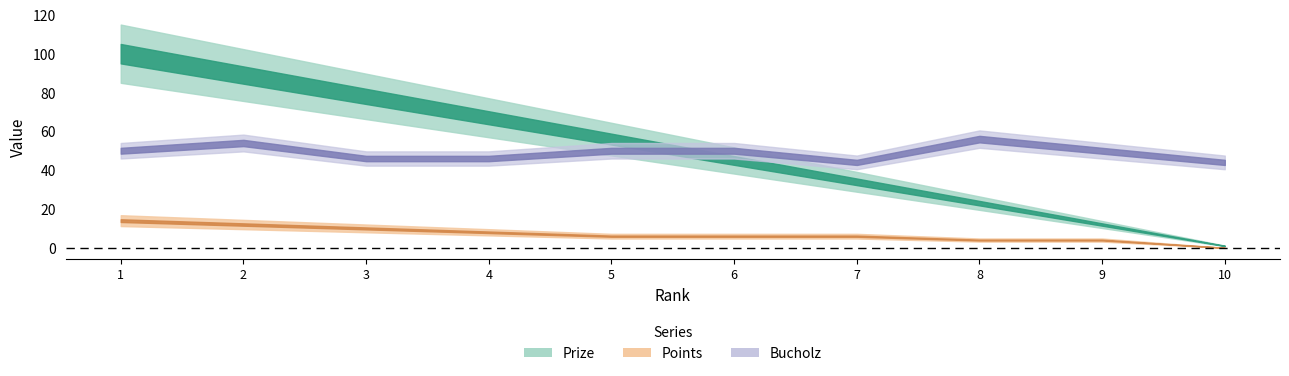

Rank the series by their maximum value, from highest to lowest.

Prize, Bucholz, Points